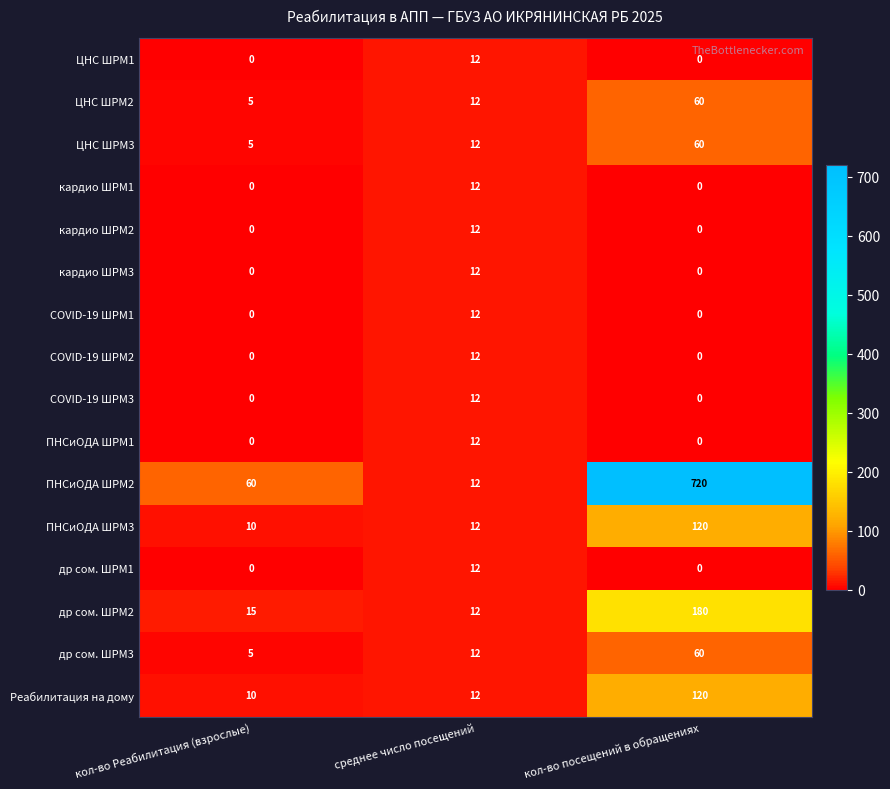

The ПНСиОДА ШРМ3 series shows 12 at среднее число посещений. True or false?

True